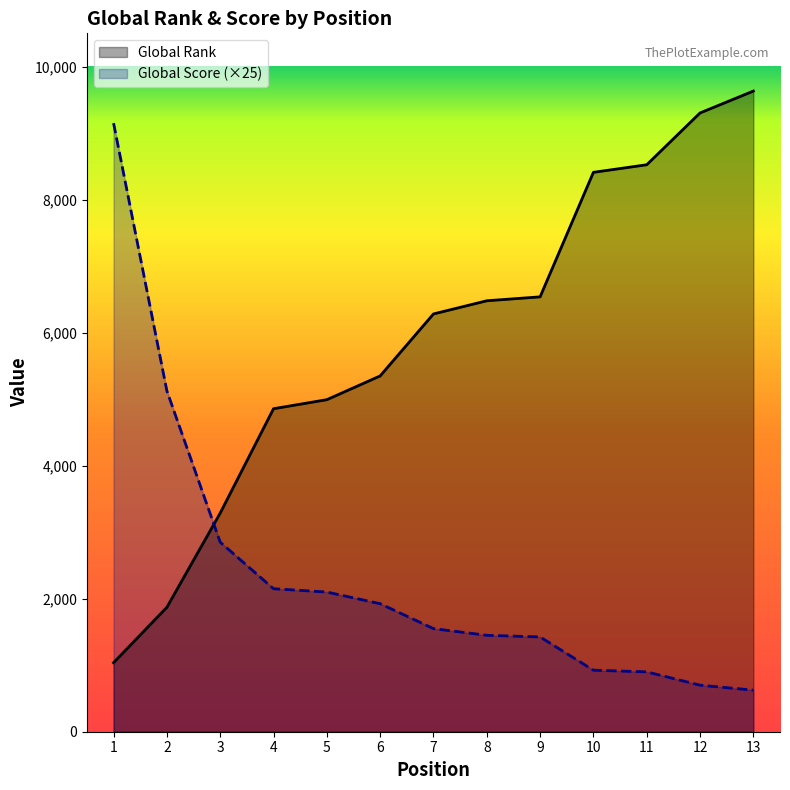

How many lines are shown in the chart?

2